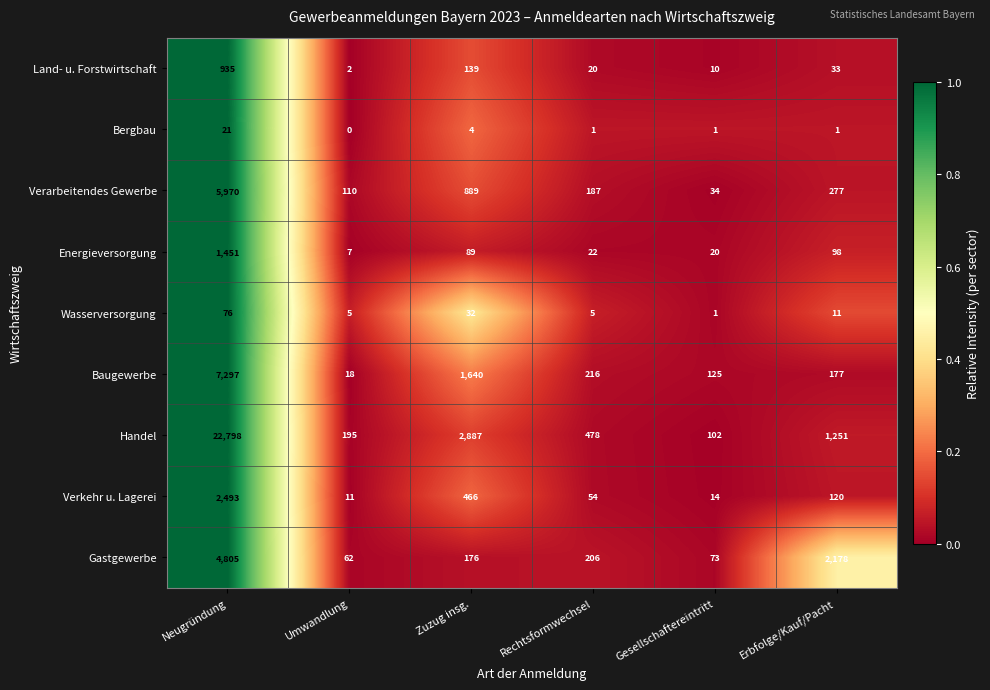

True or false: Wasserversorgung has a value of 1 at Gesellschaftereintritt.

True